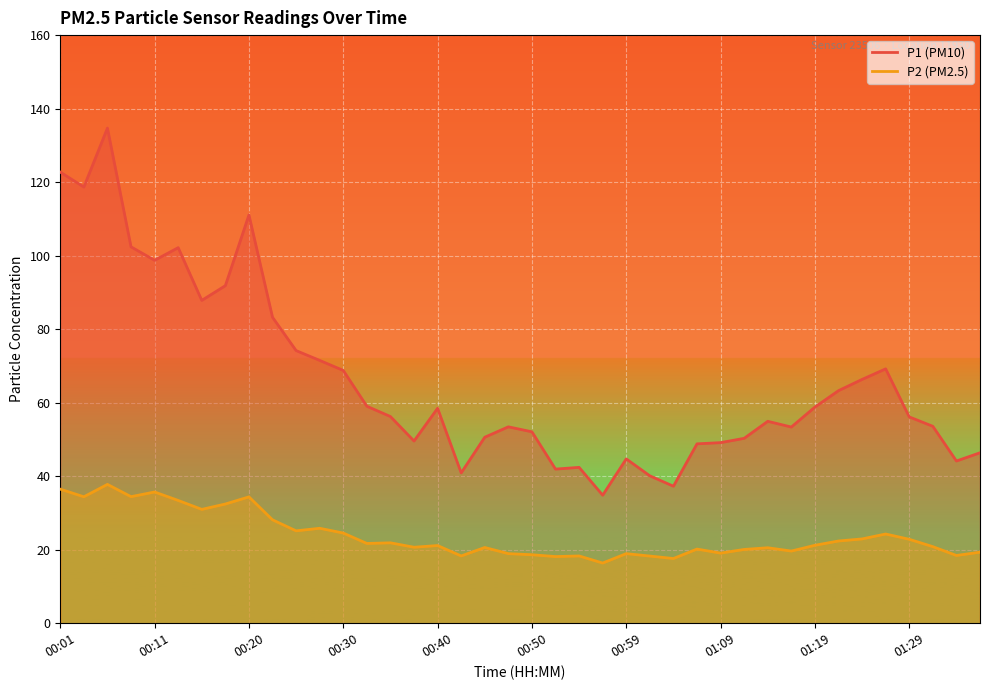

Which series has the widest spread of values?

P1